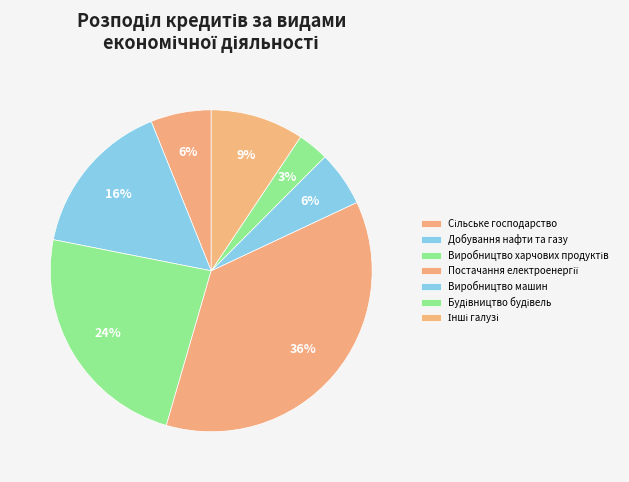

What is the largest slice in the pie chart?

Постачання електроенергії